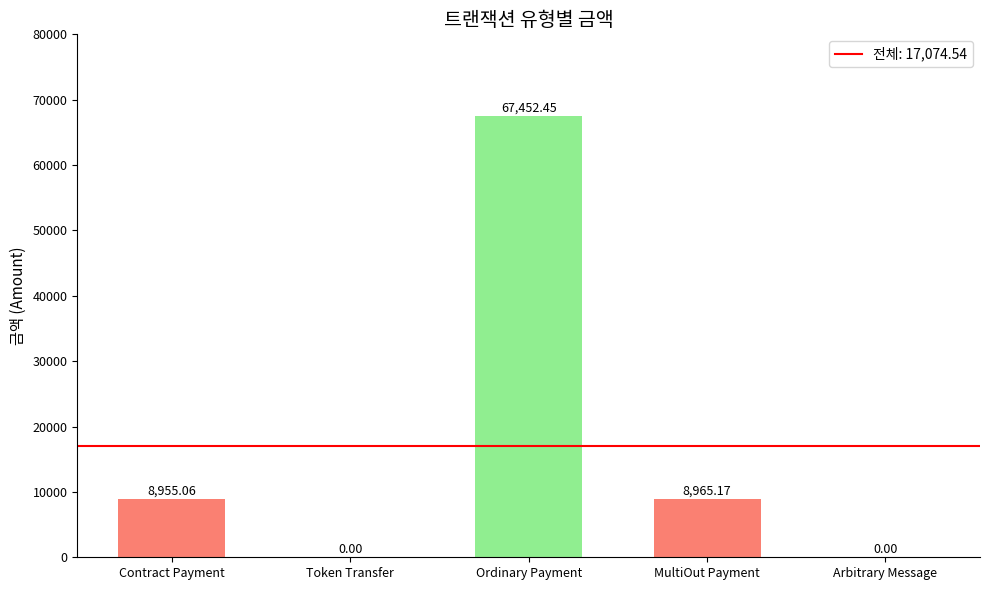

At which category does the chart reach its peak across all series?

Ordinary Payment